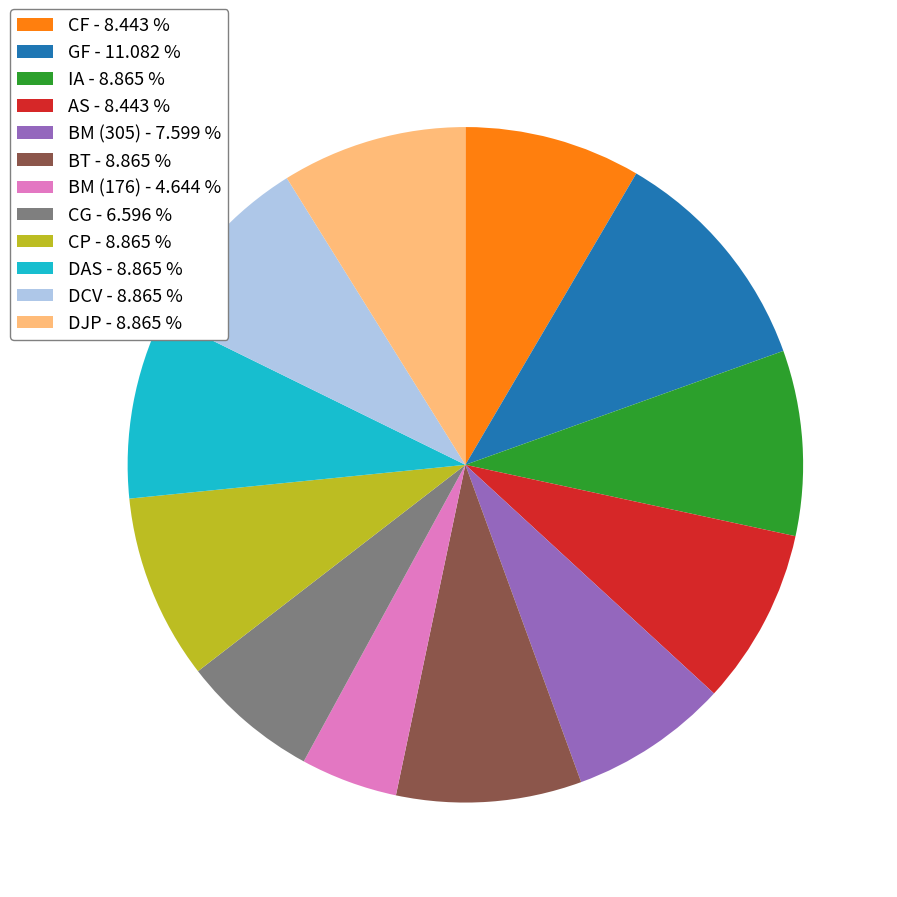

Which slice is the smallest?

BM (176) - 4.644 %